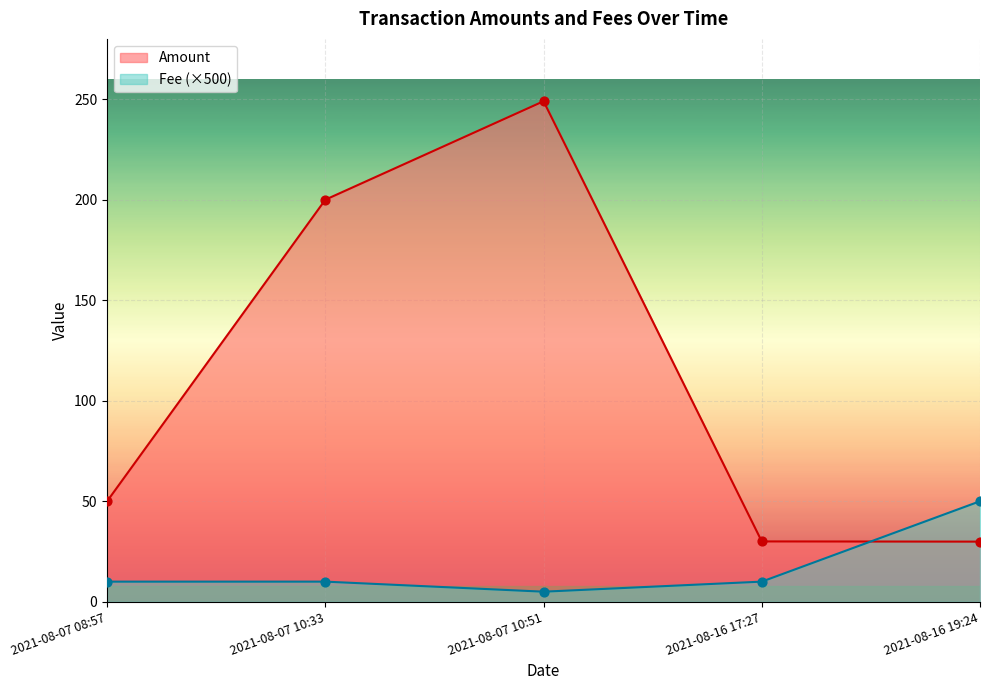

What is the total value across all series at 2021-08-07 08:57?

60.0